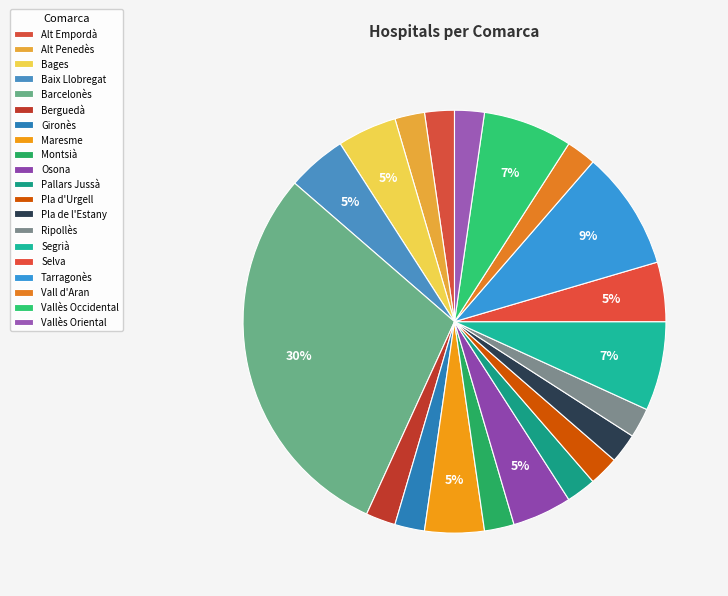

How many slices are in this pie chart?

20